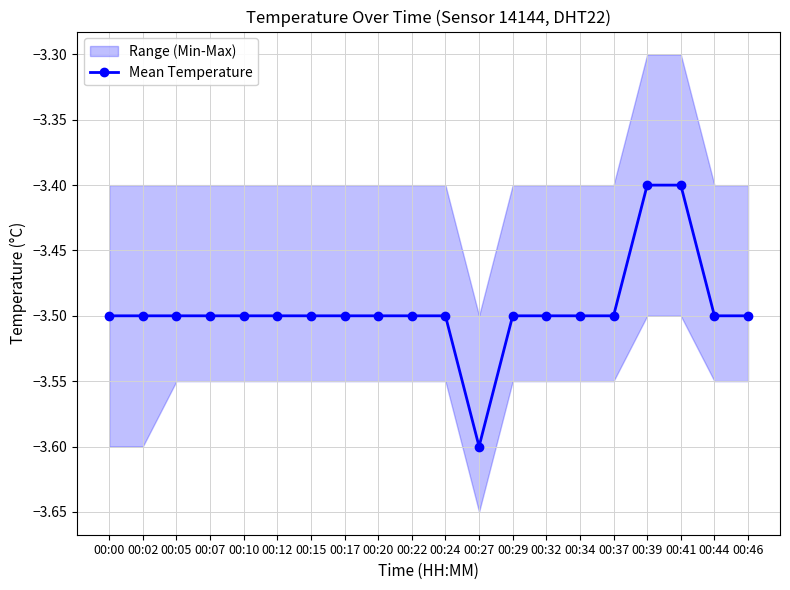

Reading right to left, what are all the values shown in this chart?

-3.5	-3.5	-3.4	-3.4	-3.5	-3.5	-3.5	-3.5	-3.6	-3.5	-3.5	-3.5	-3.5	-3.5	-3.5	-3.5	-3.5	-3.5	-3.5	-3.5